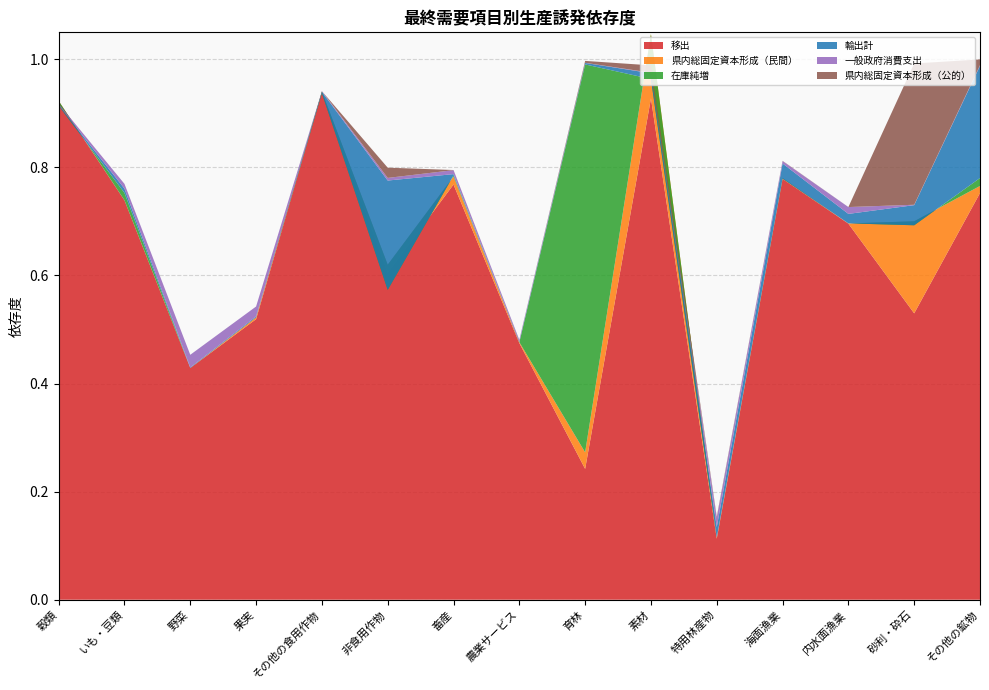

Reading left to right, what are all the values shown in this chart?

移出: 穀類=0.9	いも・豆類=0.7	野菜=0.4	果実=0.5	その他の食用作物=0.9	非食用作物=0.6	畜産=0.8	農業サービス=0.5	育林=0.2	素材=0.9	特用林産物=0.1	海面漁業=0.8	内水面漁業=0.7	砂利・砕石=0.5	その他の鉱物=0.8
県内総固定資本形成（民間）: 穀類=0.0	いも・豆類=0.0	野菜=0.0	果実=0.0	その他の食用作物=0.0	非食用作物=0.0	畜産=0.0	農業サービス=0.0	育林=0.0	素材=0.1	特用林産物=0.0	海面漁業=0.0	内水面漁業=0.0	砂利・砕石=0.2	その他の鉱物=0.0
在庫純増: 穀類=-0.0	いも・豆類=0.0	野菜=-0.0	果実=-0.0	その他の食用作物=-0.0	非食用作物=-0.0	畜産=0.0	農業サービス=-0.0	育林=0.7	素材=-0.1	特用林産物=-0.0	海面漁業=-0.0	内水面漁業=0.0	砂利・砕石=-0.0	その他の鉱物=0.0
輸出計: 穀類=0.0	いも・豆類=0.0	野菜=0.0	果実=0.0	その他の食用作物=0.0	非食用作物=0.2	畜産=0.0	農業サービス=0.0	育林=0.0	素材=0.0	特用林産物=0.0	海面漁業=0.0	内水面漁業=0.0	砂利・砕石=0.0	その他の鉱物=0.2
一般政府消費支出: 穀類=0.0	いも・豆類=0.0	野菜=0.0	果実=0.0	その他の食用作物=0.0	非食用作物=0.0	畜産=0.0	農業サービス=0.0	育林=0.0	素材=0.0	特用林産物=0.0	海面漁業=0.0	内水面漁業=0.0	砂利・砕石=0.0	その他の鉱物=0.0
県内総固定資本形成（公的）: 穀類=0.0	いも・豆類=0.0	野菜=0.0	果実=0.0	その他の食用作物=0.0	非食用作物=0.0	畜産=0.0	農業サービス=0.0	育林=0.0	素材=0.0	特用林産物=0.0	海面漁業=0.0	内水面漁業=0.0	砂利・砕石=0.3	その他の鉱物=0.0